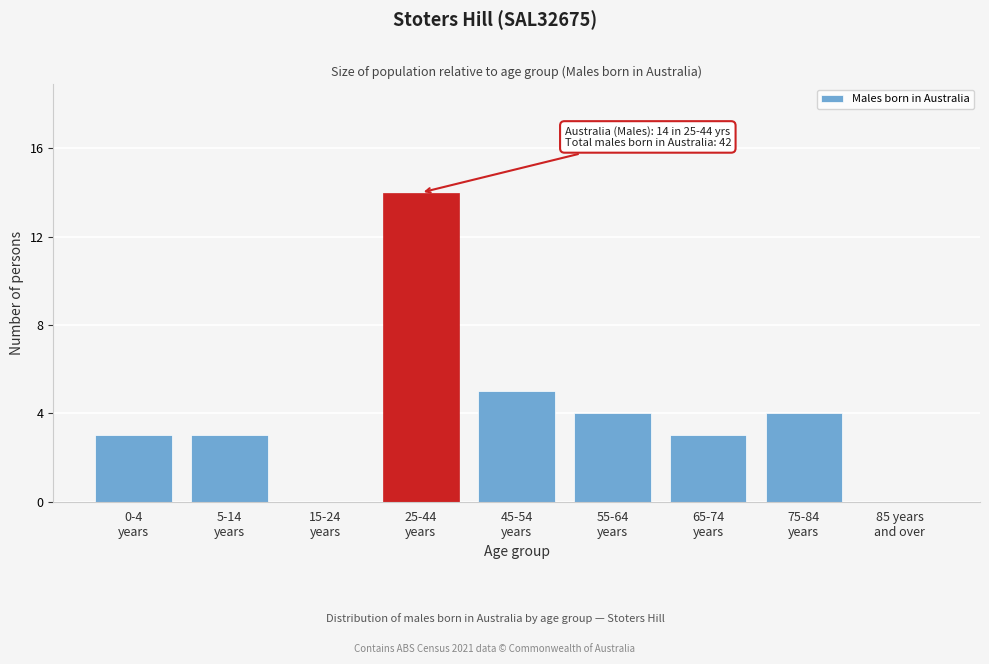

What is the sum of all values?

36